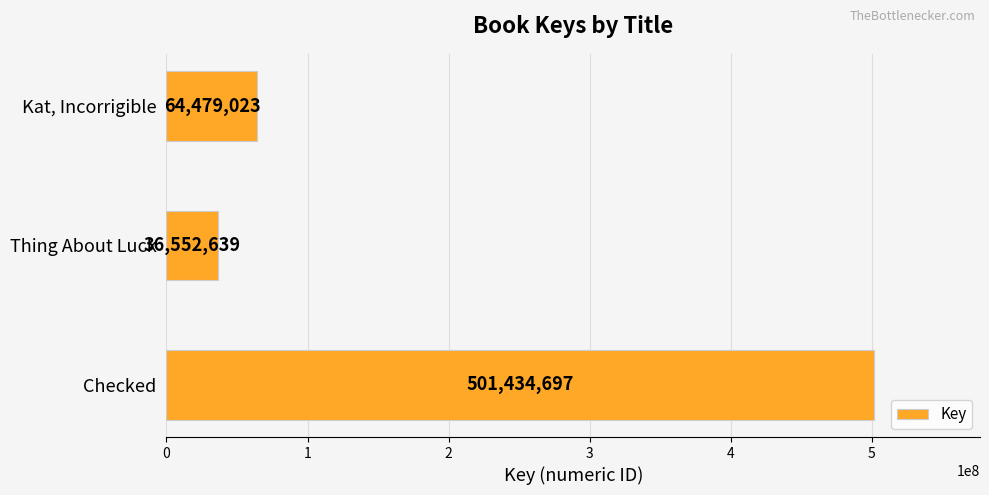

True or false: the data shows 30838383 at Kat, Incorrigible.

False